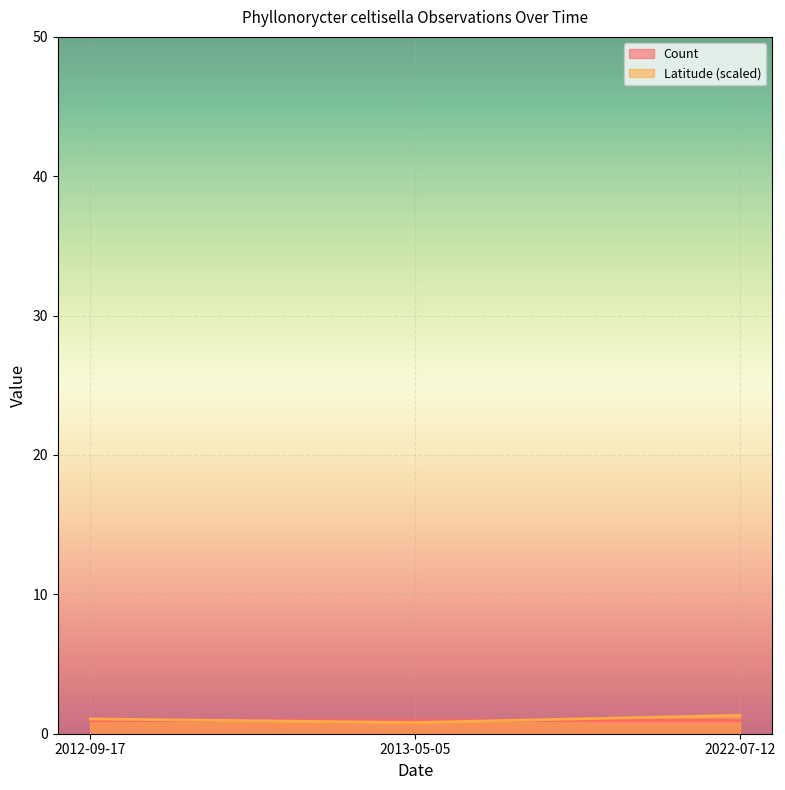

What is the smallest value displayed?

0.8